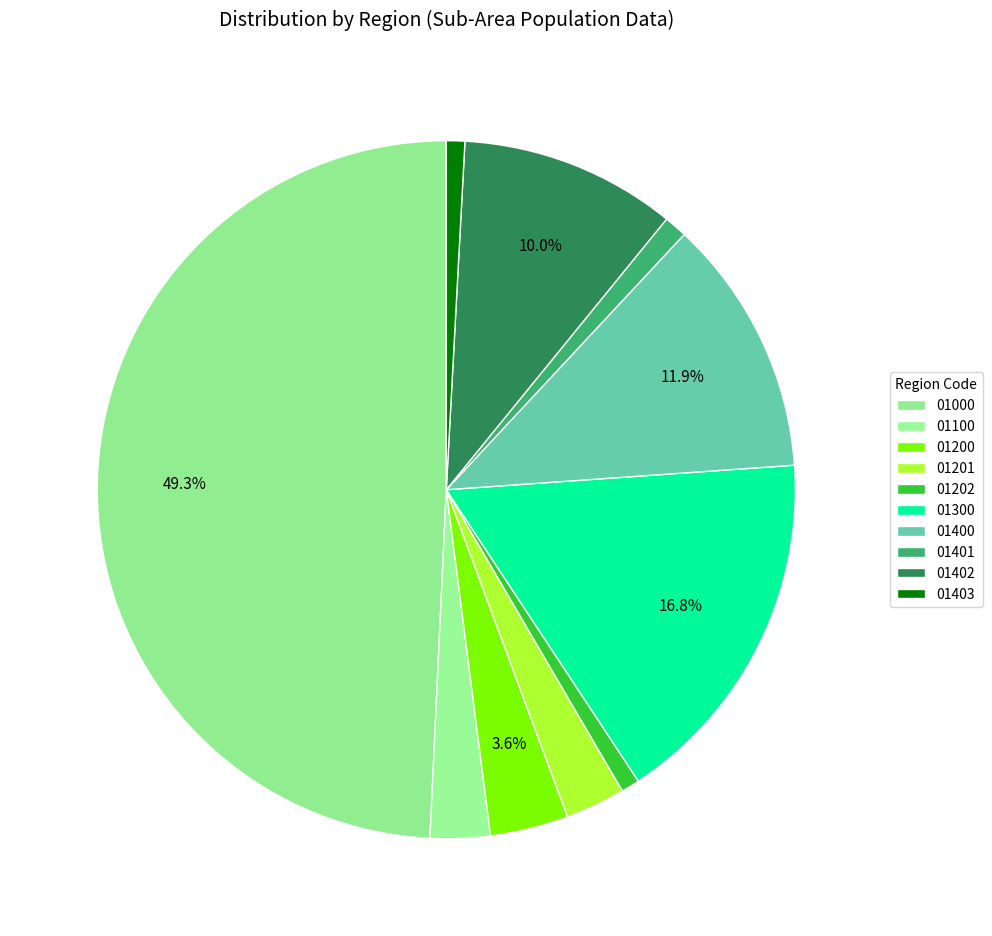

Count the number of slices in the pie.

10